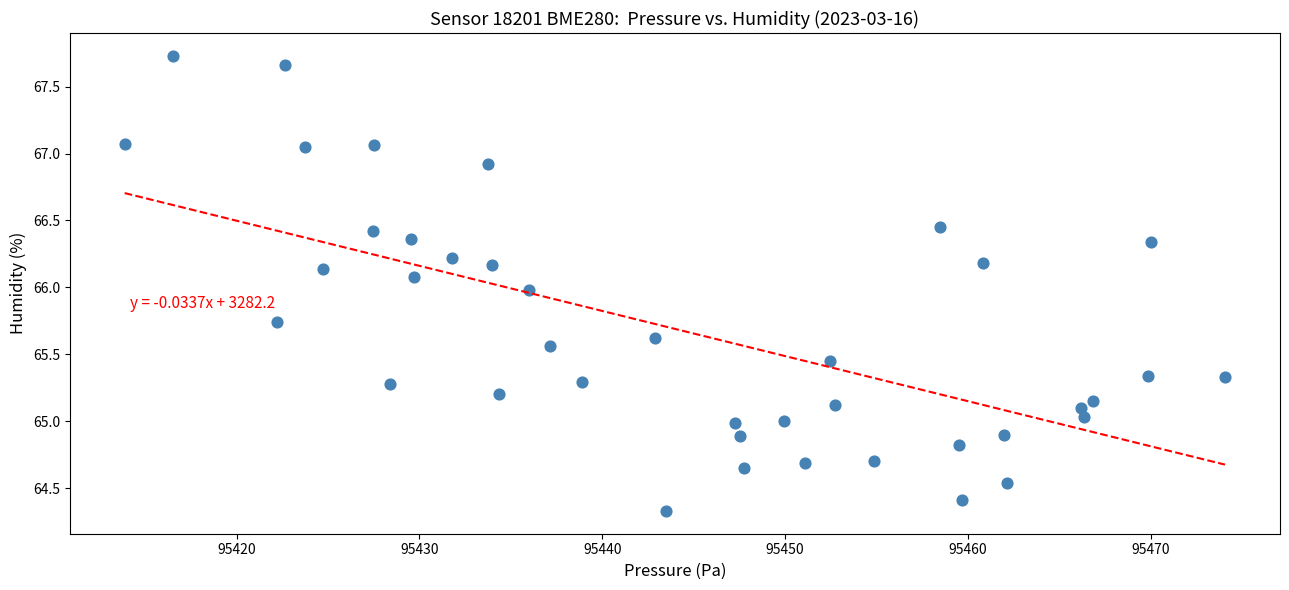

What is the range of Y values (max minus min)?

3.4